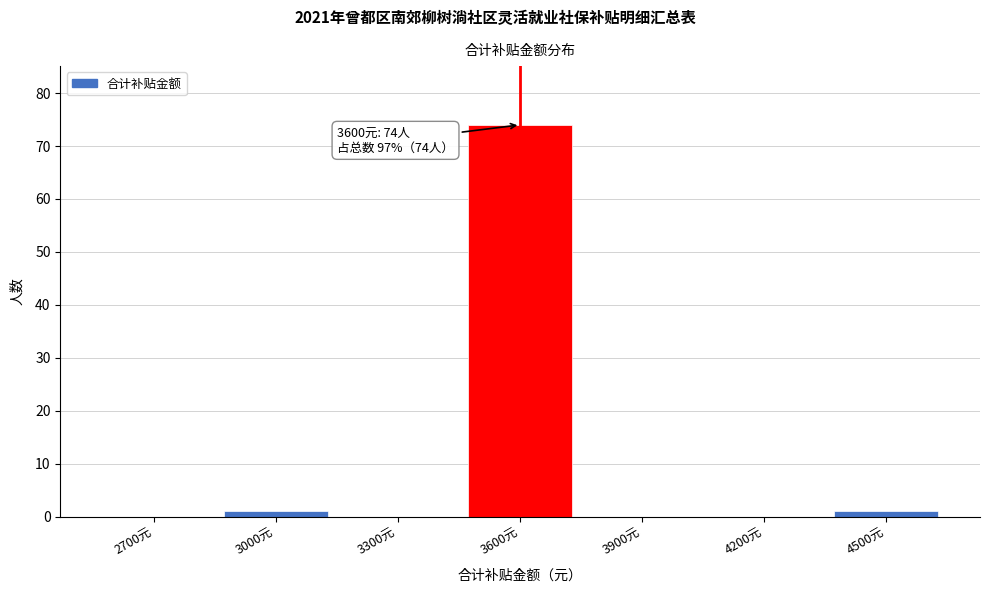

Reading right to left, extract all data points from this chart.

4500元=1	4200元=0	3900元=0	3600元=74	3300元=0	3000元=1	2700元=0